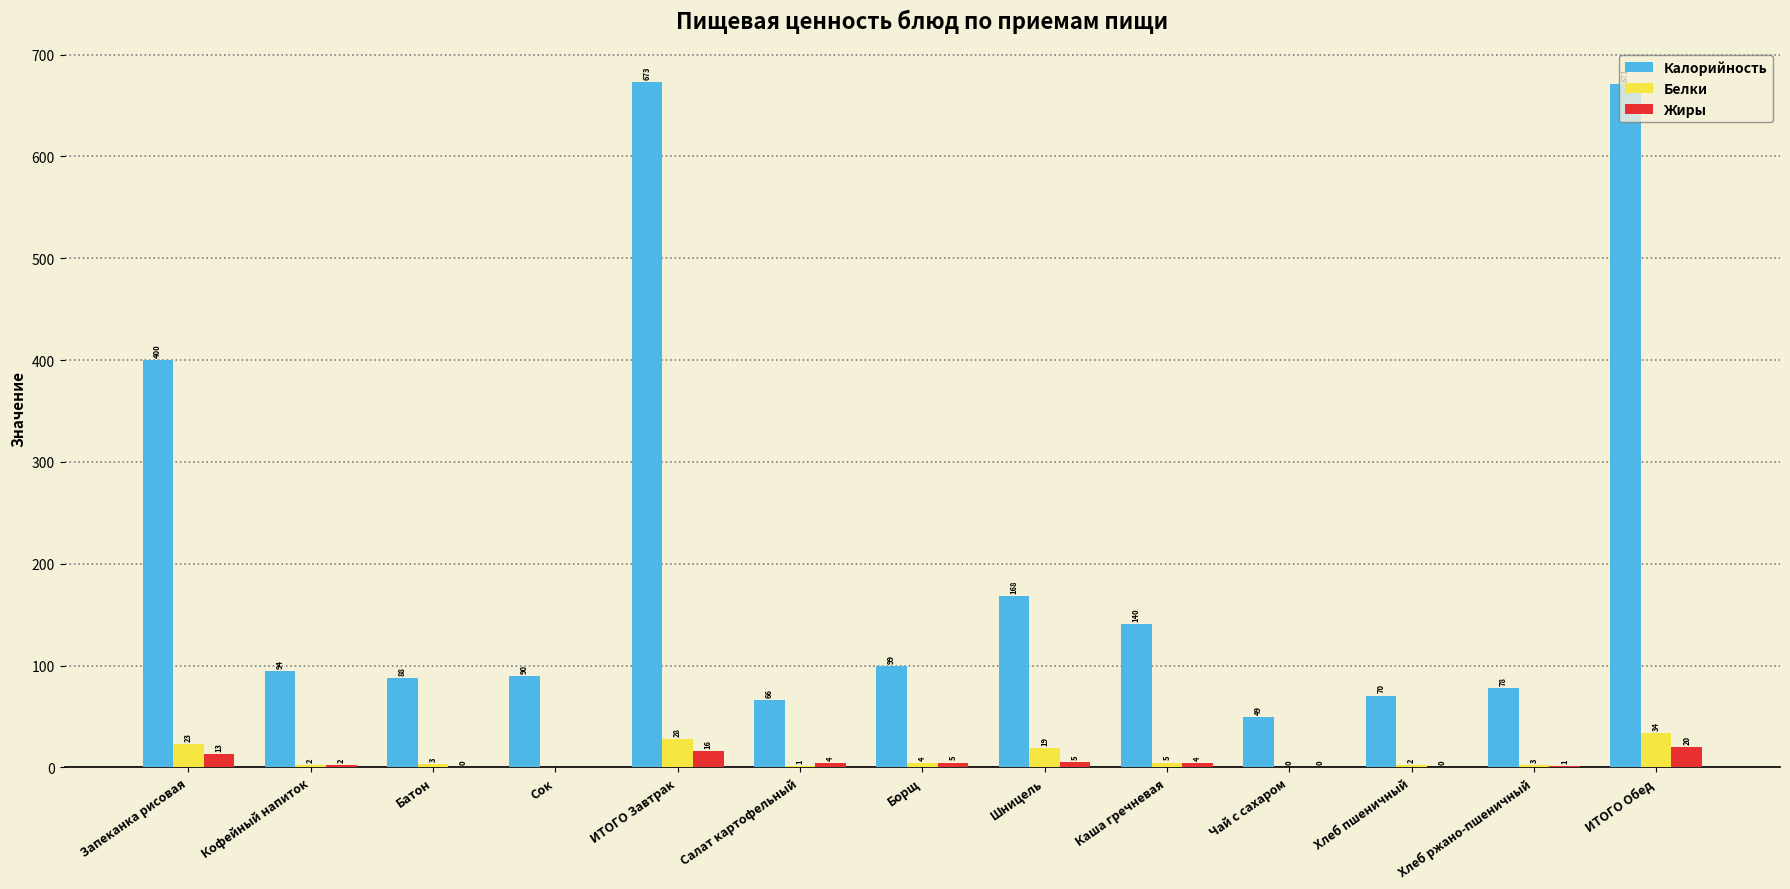

Is the value of Белки at Батон greater than the value of Калорийность at Запеканка рисовая?

No